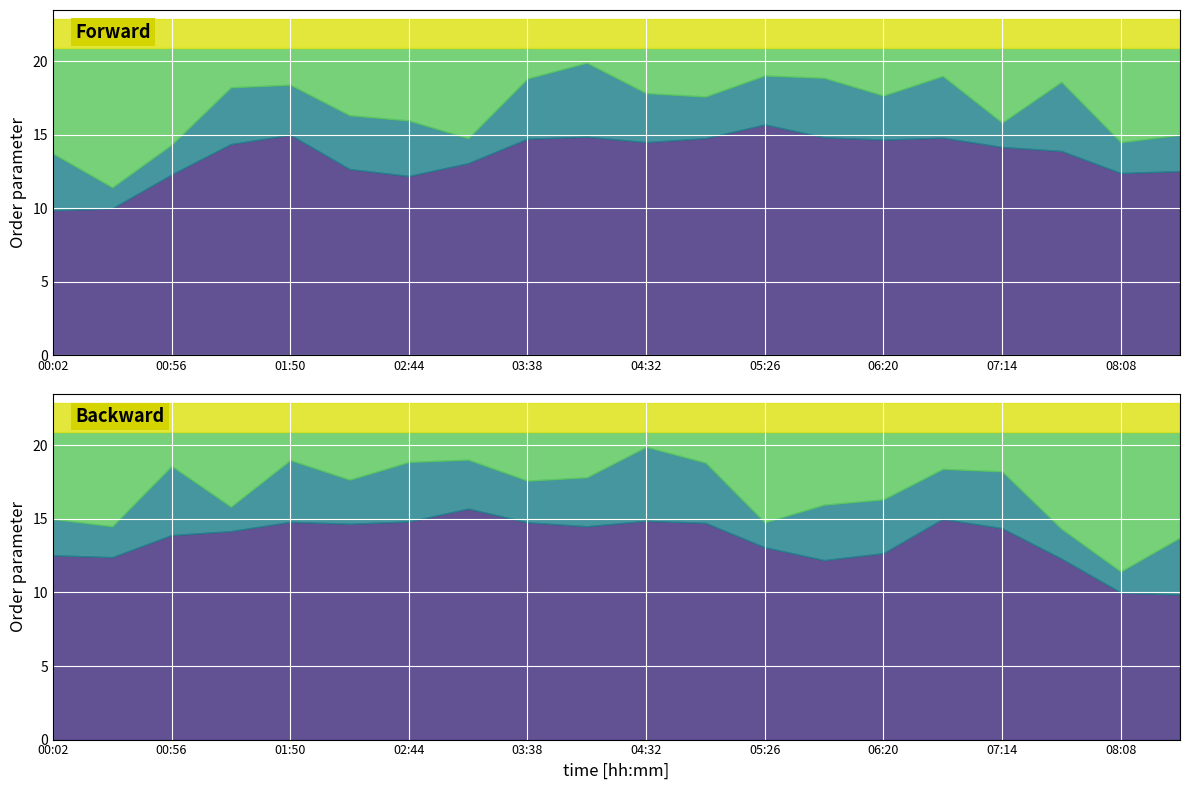

At which category does P2 reach its first local peak?

01:50